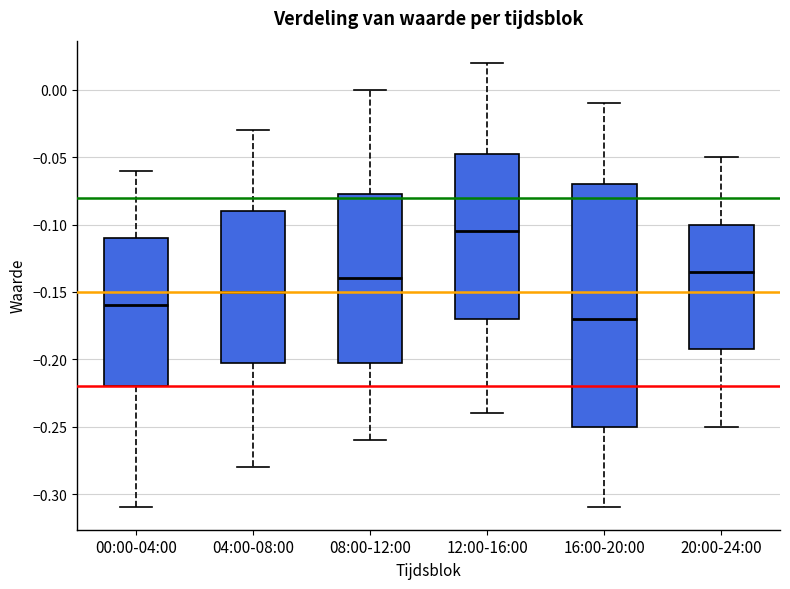

Which box is the tallest, from its lower edge to its upper edge?

16:00-20:00